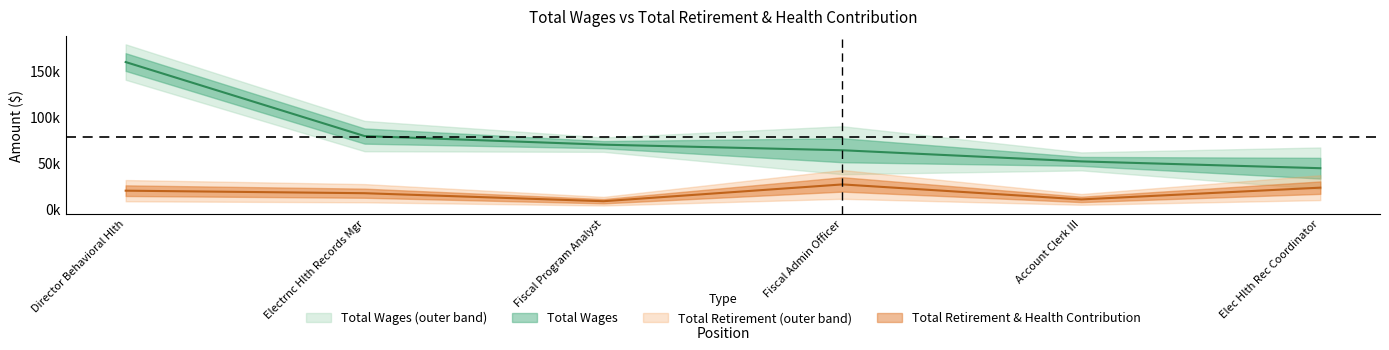

Rank the series by their average value, from highest to lowest.

Total Wages, Total Retirement & Health Contribution